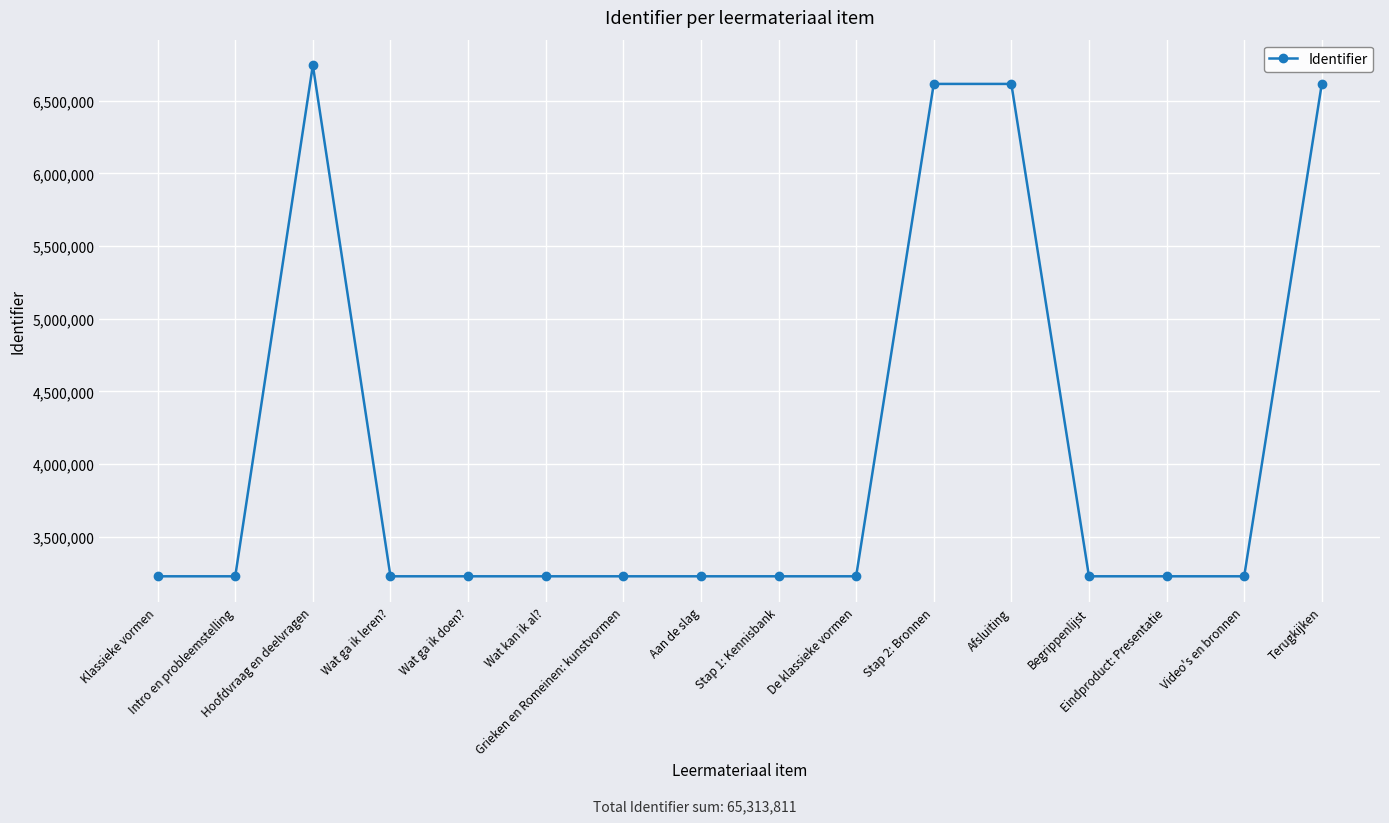

What is the value of the 3rd point from the left?

6744240